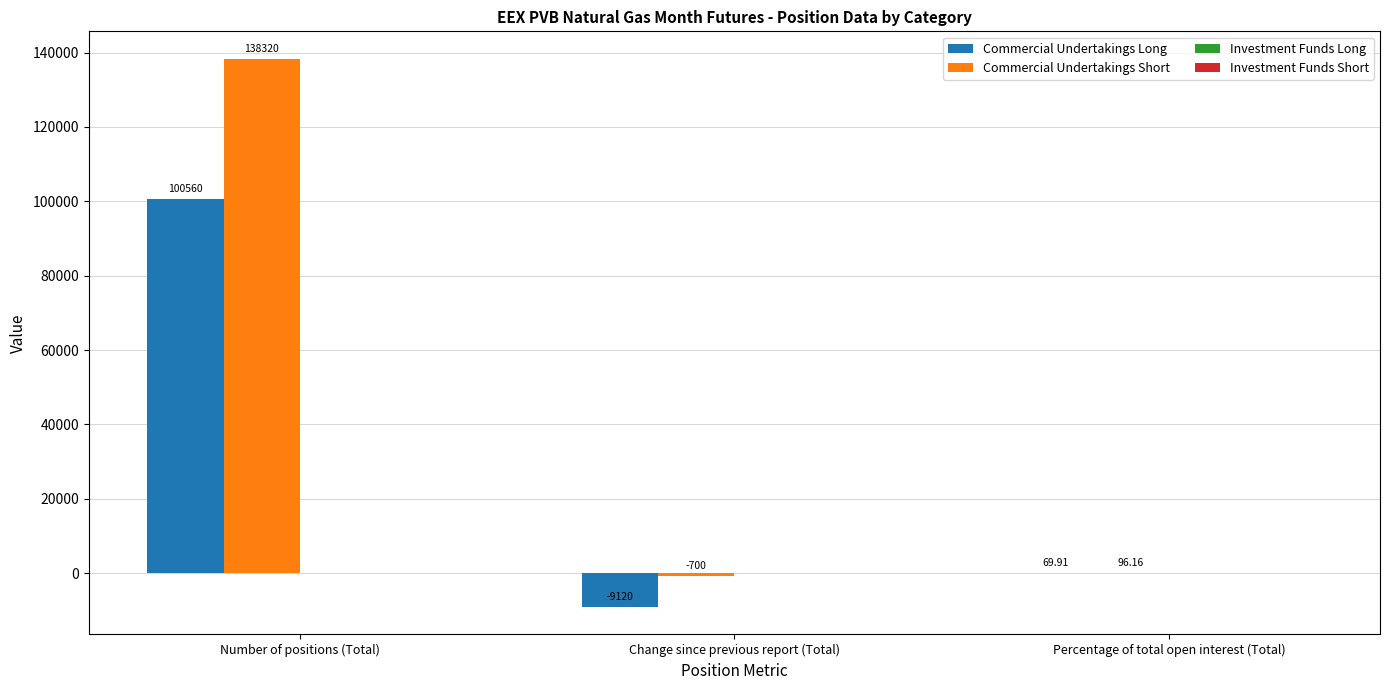

How many groups of bars are there?

3